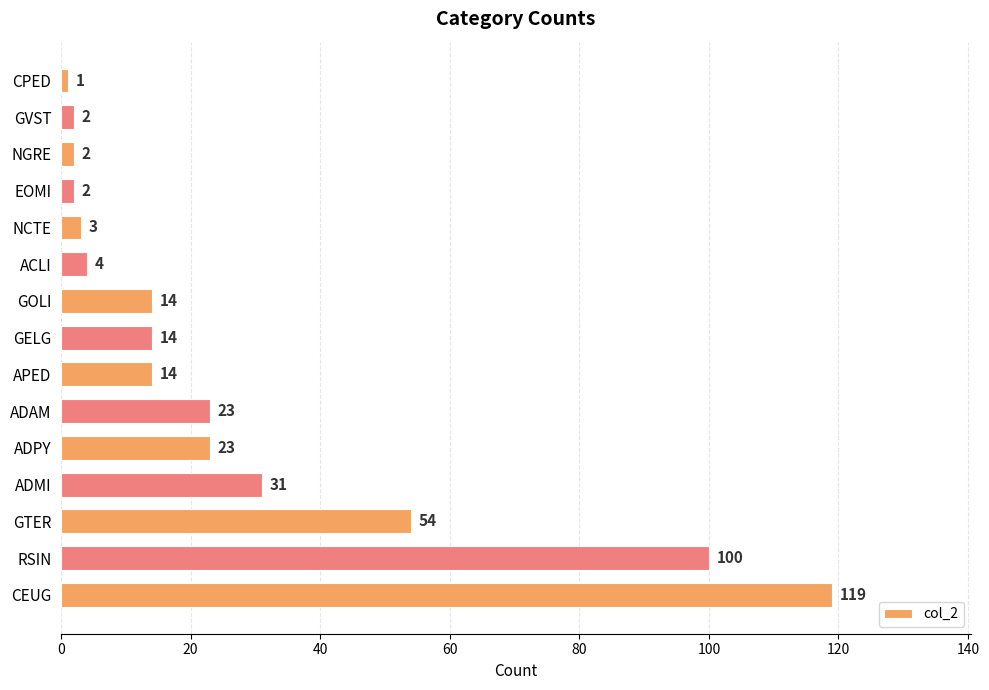

What is the average value?

27